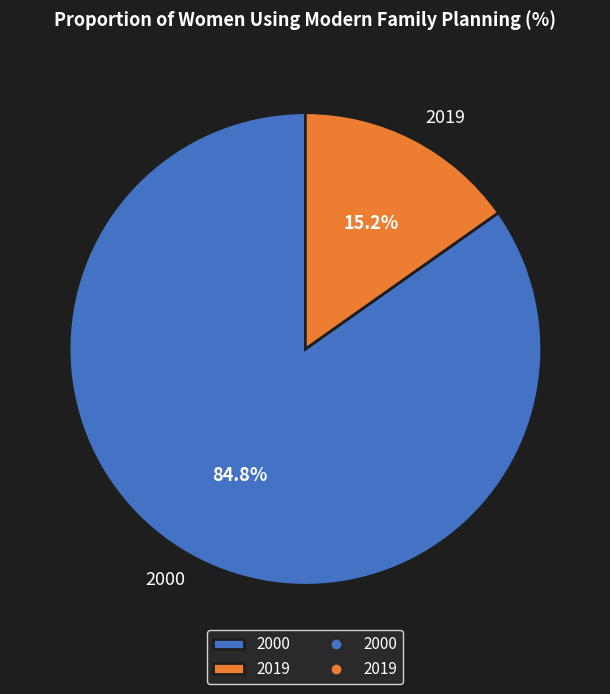

What percentage is the 2019 slice, to the nearest percent?

15%